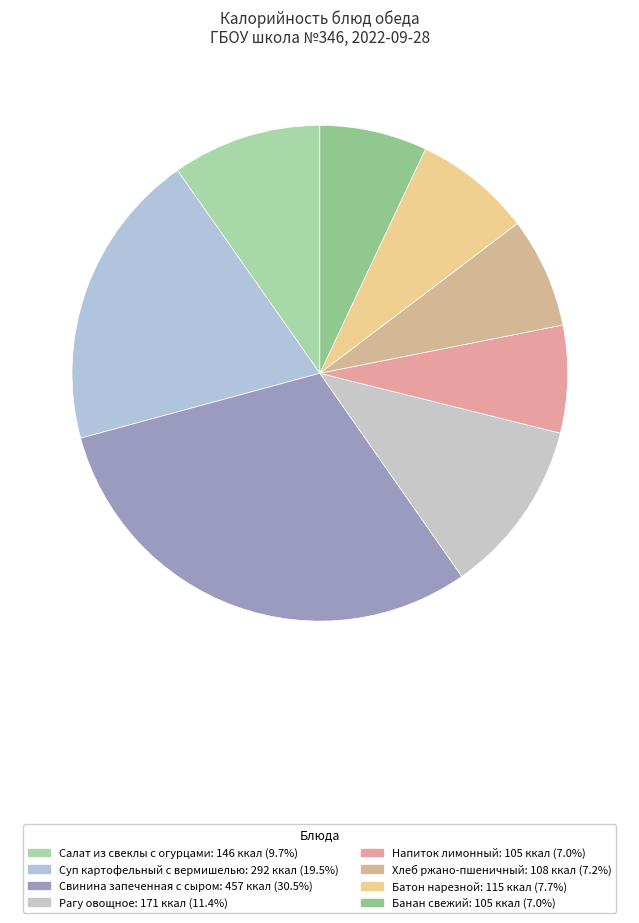

Is it true that Салат из свеклы с огурцами is 10% of the pie?

True